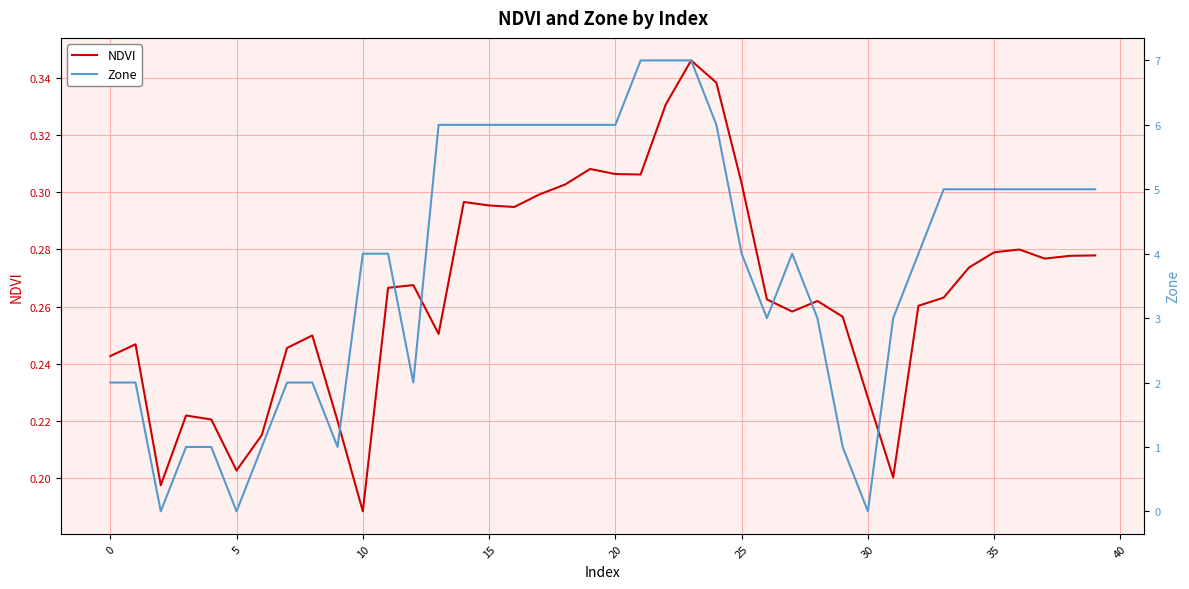

Reading left to right, what are all the values shown in this chart?

NDVI: 0.2	0.2	0.2	0.2	0.2	0.2	0.2	0.2	0.2	0.2	0.2	0.3	0.3	0.3	0.3	0.3	0.3	0.3	0.3	0.3	0.3	0.3	0.3	0.3	0.3	0.3	0.3	0.3	0.3	0.3	0.2	0.2	0.3	0.3	0.3	0.3	0.3	0.3	0.3	0.3
Zone: 2.0	2.0	0.0	1.0	1.0	0.0	1.0	2.0	2.0	1.0	4.0	4.0	2.0	6.0	6.0	6.0	6.0	6.0	6.0	6.0	6.0	7.0	7.0	7.0	6.0	4.0	3.0	4.0	3.0	1.0	0.0	3.0	4.0	5.0	5.0	5.0	5.0	5.0	5.0	5.0